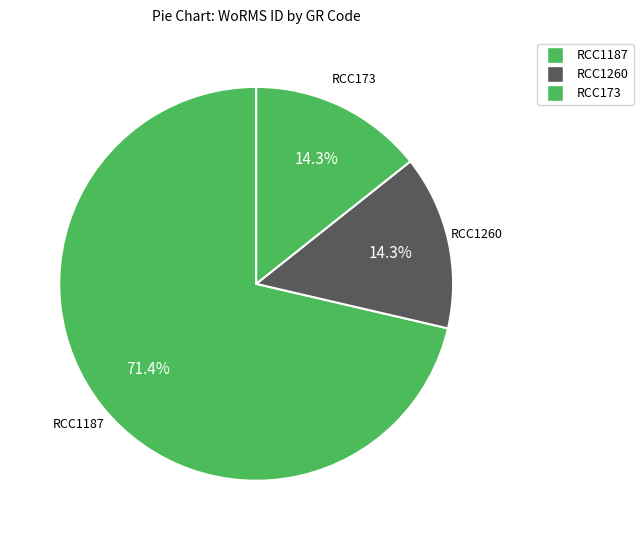

How much of the chart is everything except RCC1187?

28.6%